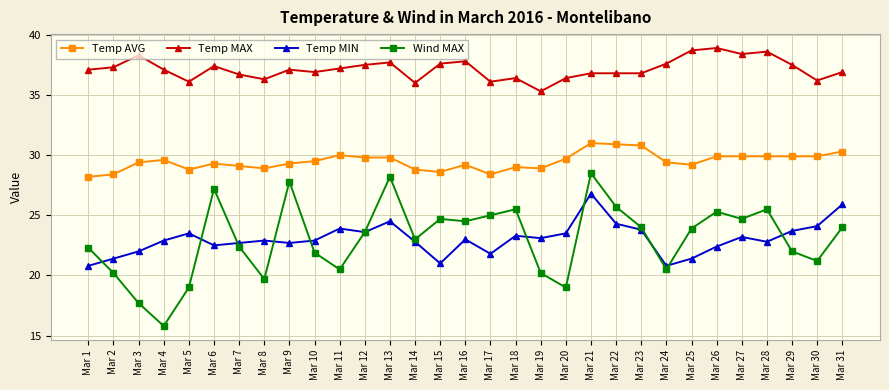

True or false: Temp MIN has more than 2 points higher than both neighbors.

True